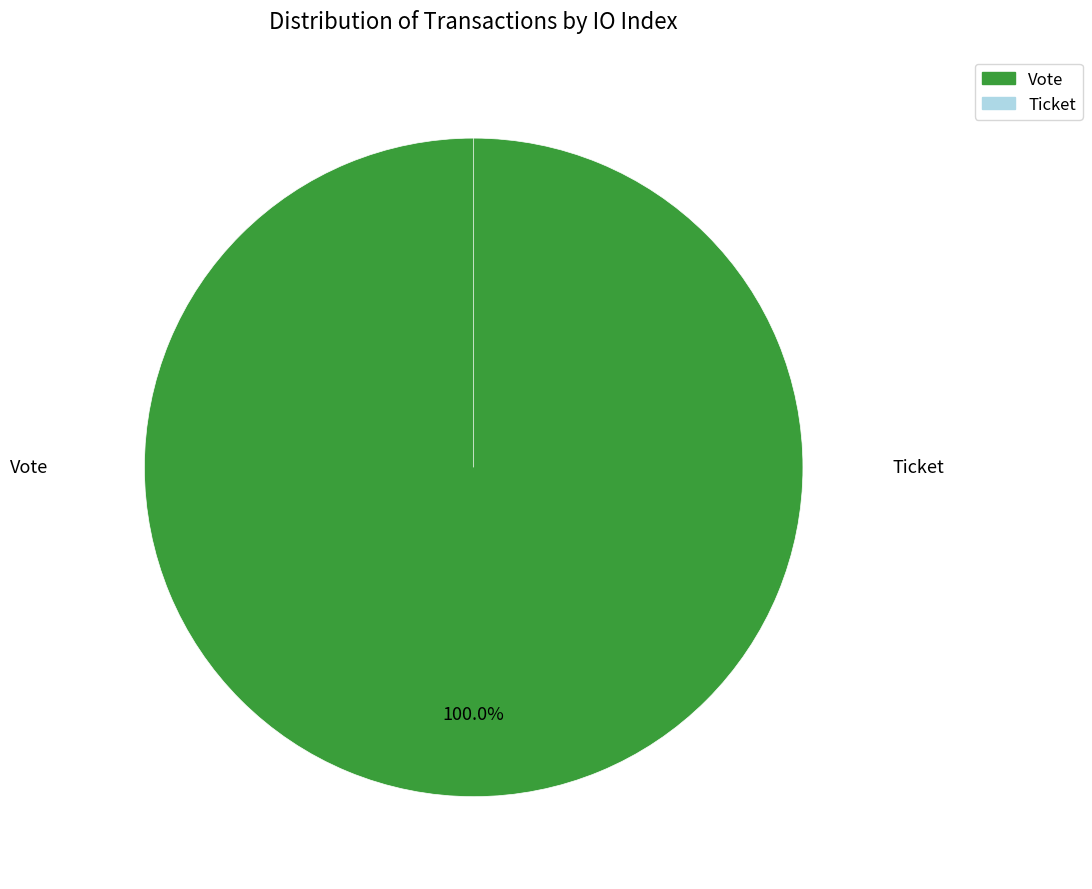

Is it true that Ticket is 0% of the pie?

True